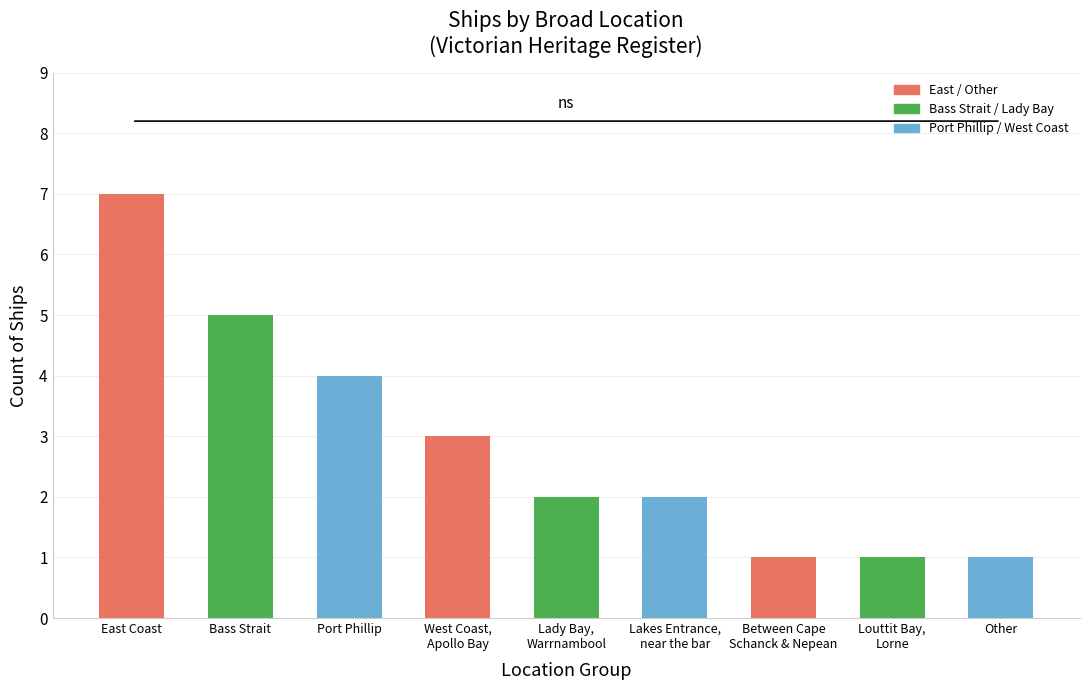

Does the chart contain stacked bars?

No